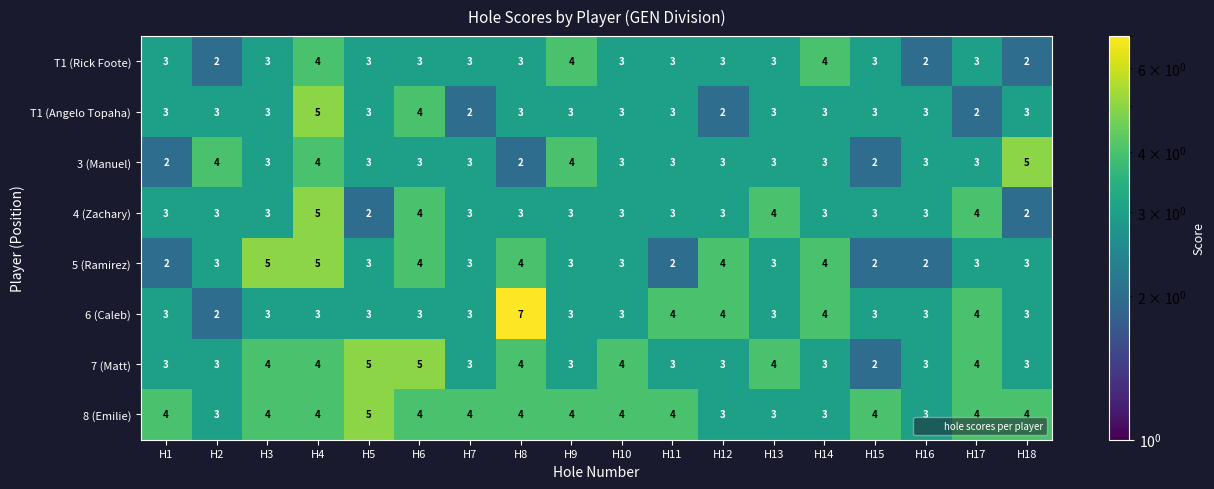

Which series has the largest range (max minus min)?

6 (Caleb)